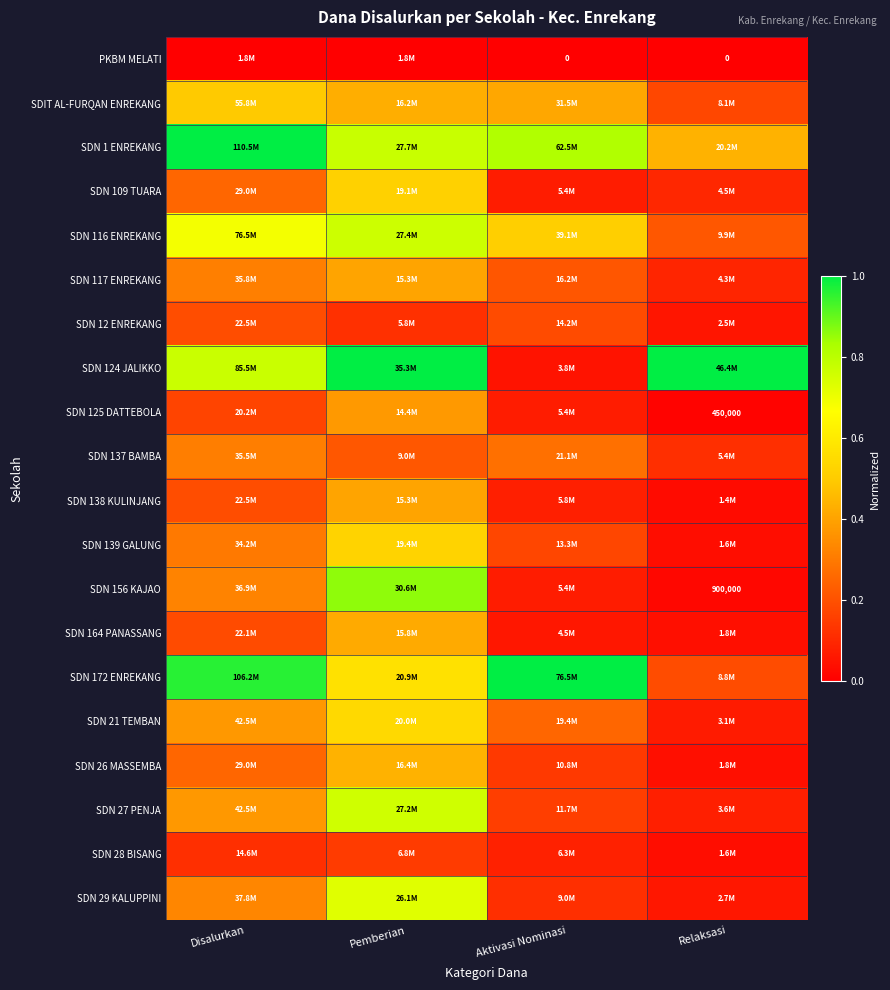

The value of SDN 164 PANASSANG at Aktivasi Nominasi is 0.1. True or false?

True